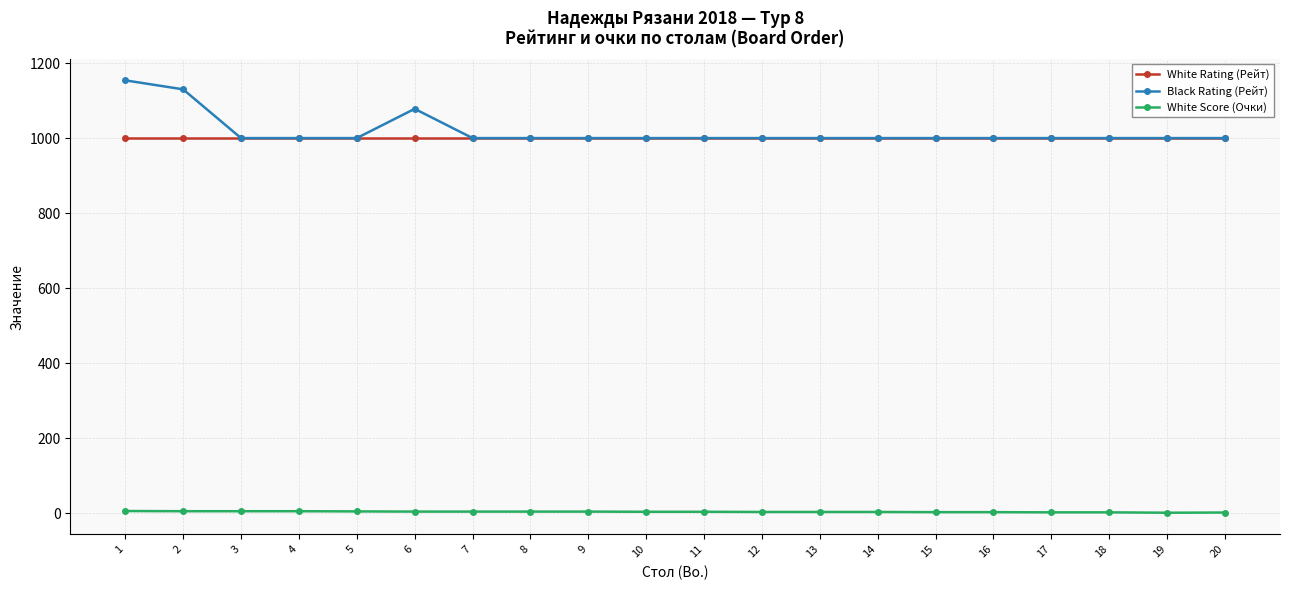

What are all the series names shown in the legend?

White Rating (Рейт), Black Rating (Рейт), White Score (Очки)